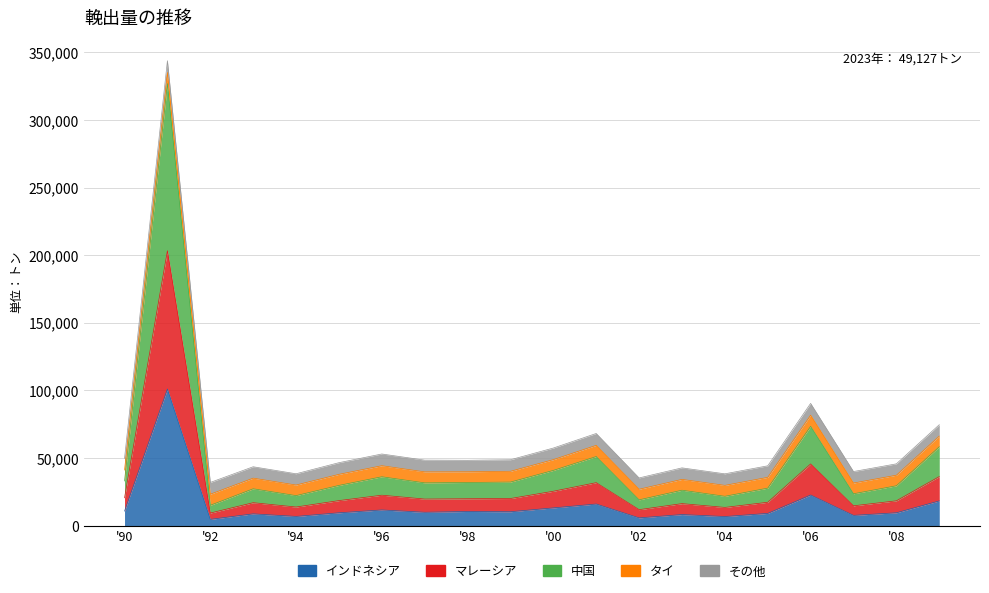

What is the difference between the maximum and minimum values in the insgesamt series?

311736.2